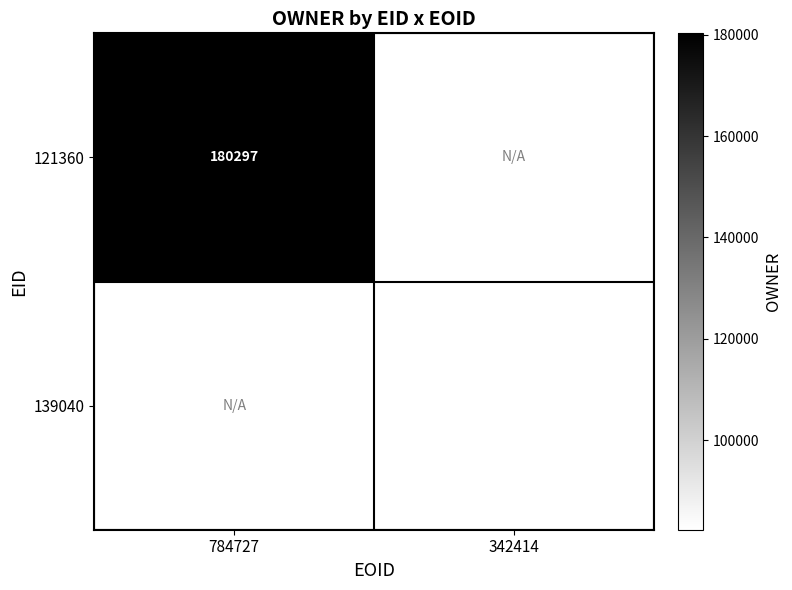

The 139040 series shows 82311 at 342414. True or false?

True